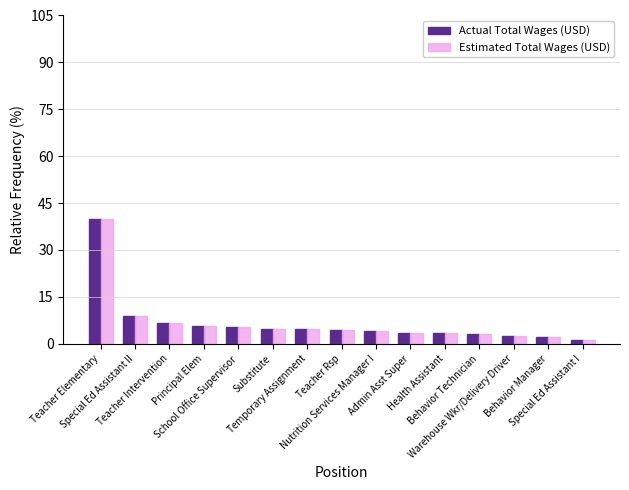

At which category is the sum across all series the highest?

Teacher Elementary